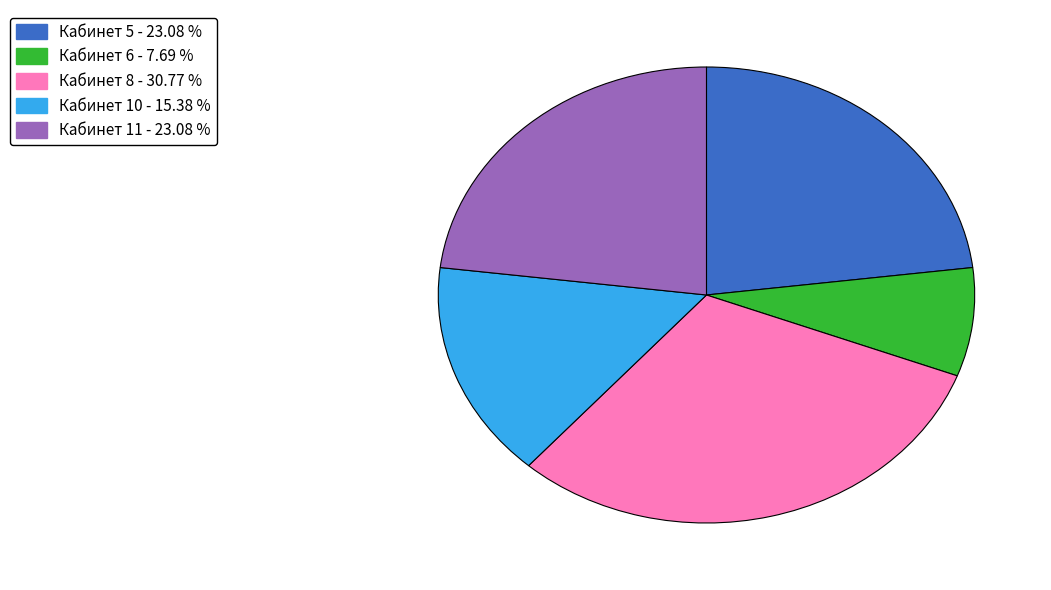

Is there a majority slice in this chart?

No